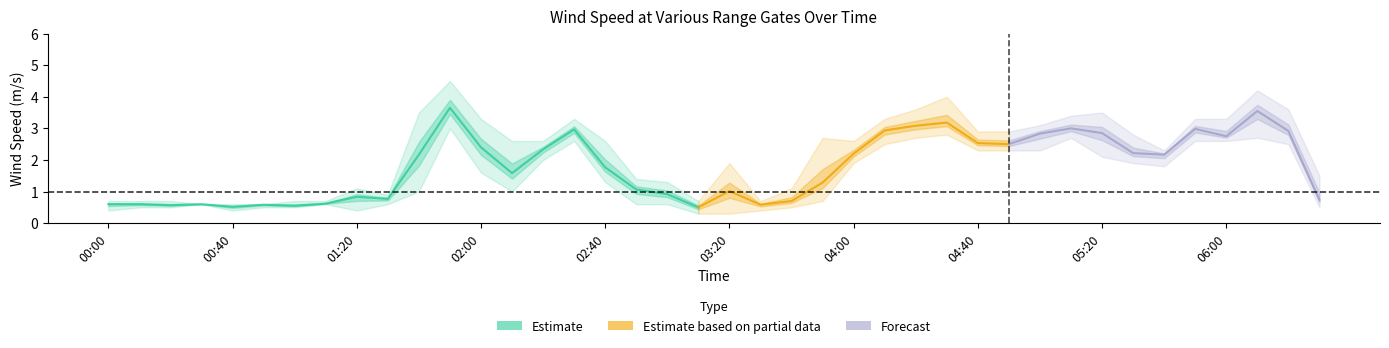

Which has a higher value, 01:00 or 04:00?

04:00